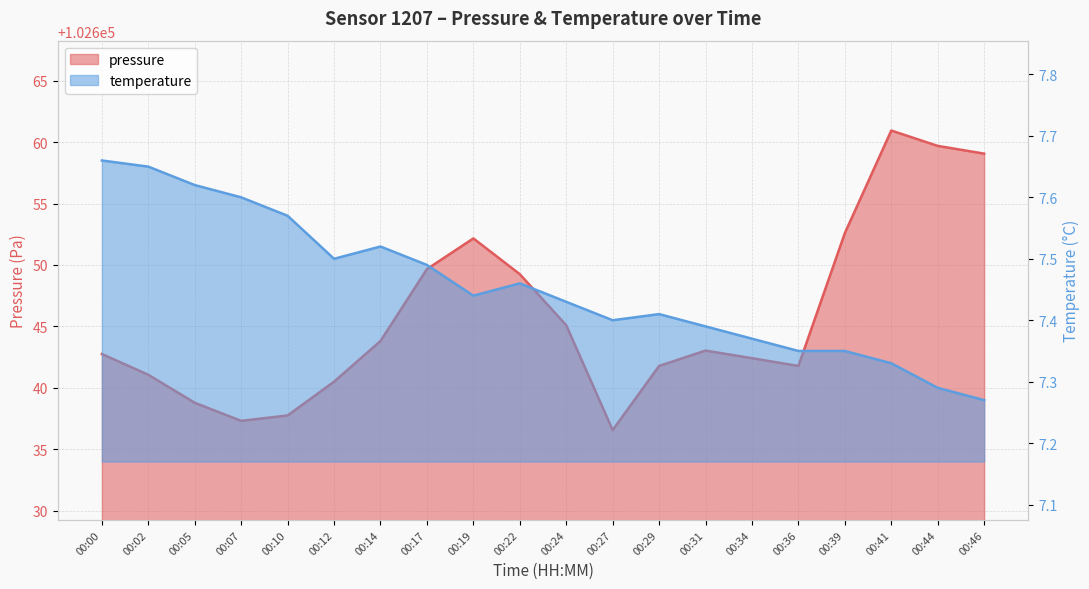

What is the sum of the temperature values at 00:29 and 00:19?

14.9